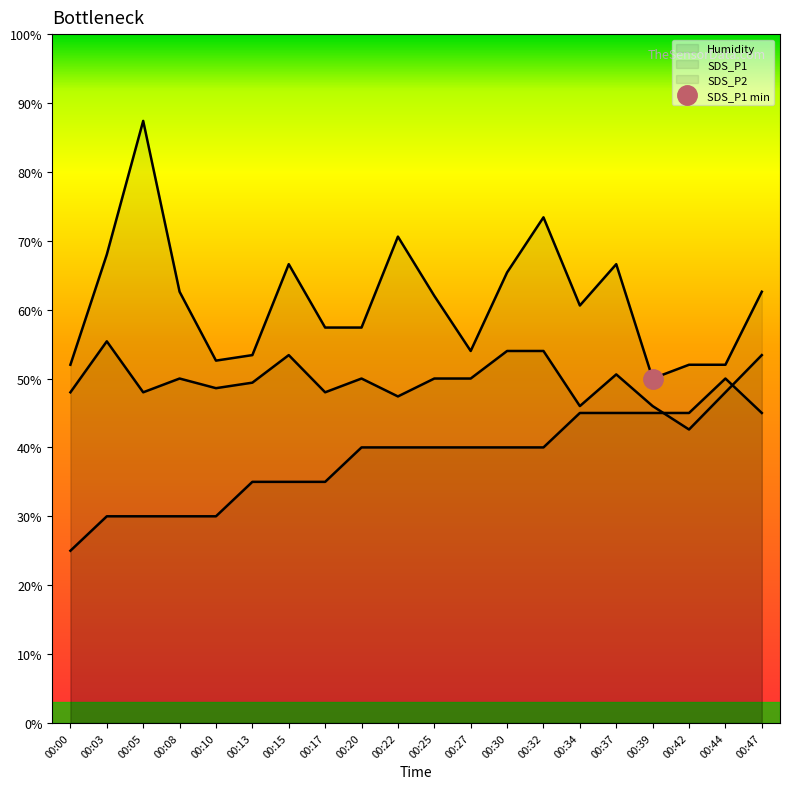

What is the sum of the Humidity values at 00:37 and 00:34?

90.0